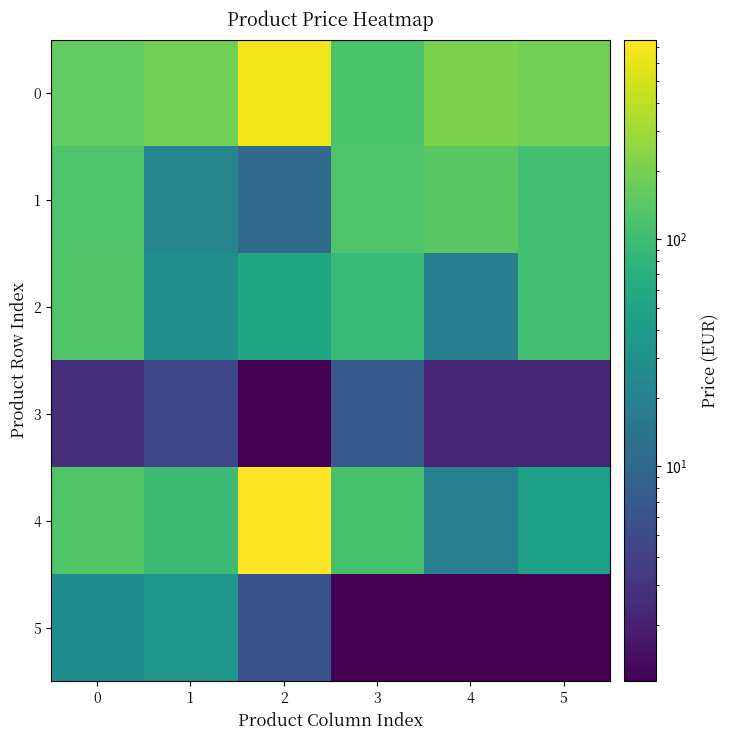

Reading right to left, transcribe all the data shown in this chart.

0: 5=190.0	4=211.2	3=118.9	2=656.7	1=190.0	0=160.0
1: 5=108.3	4=144.0	3=125.1	2=10.8	1=22.1	0=125.0
2: 5=108.9	4=18.9	3=92.3	2=55.4	1=28.8	0=128.0
3: 5=2.2	4=2.2	3=6.9	2=1.1	1=4.5	0=2.8
4: 5=44.5	4=19.2	3=115.5	2=758.8	1=98.7	0=129.2
5: 5=1.1	4=1.1	3=1.1	2=6.0	1=34.5	0=26.8